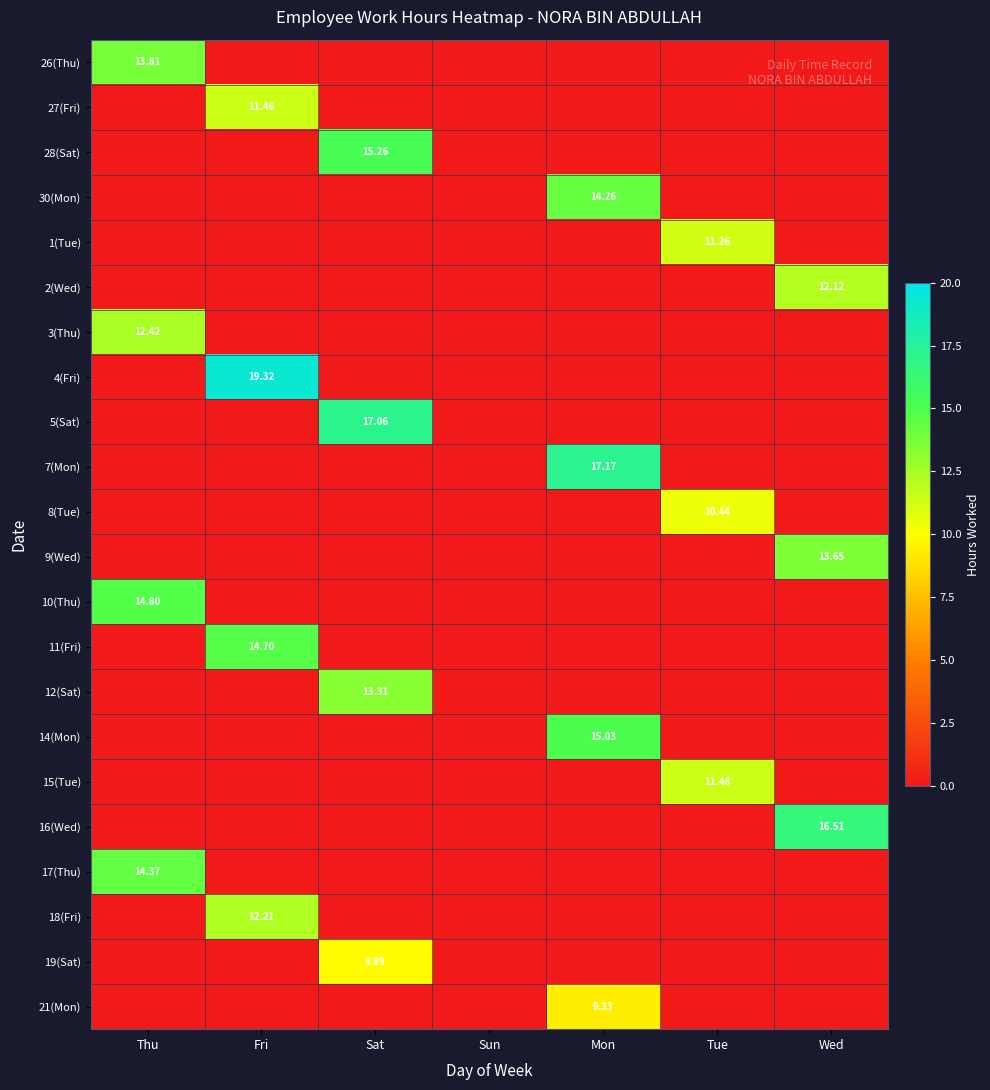

What is the difference between the maximum and second lowest values in the 4(Fri) series?

19.3